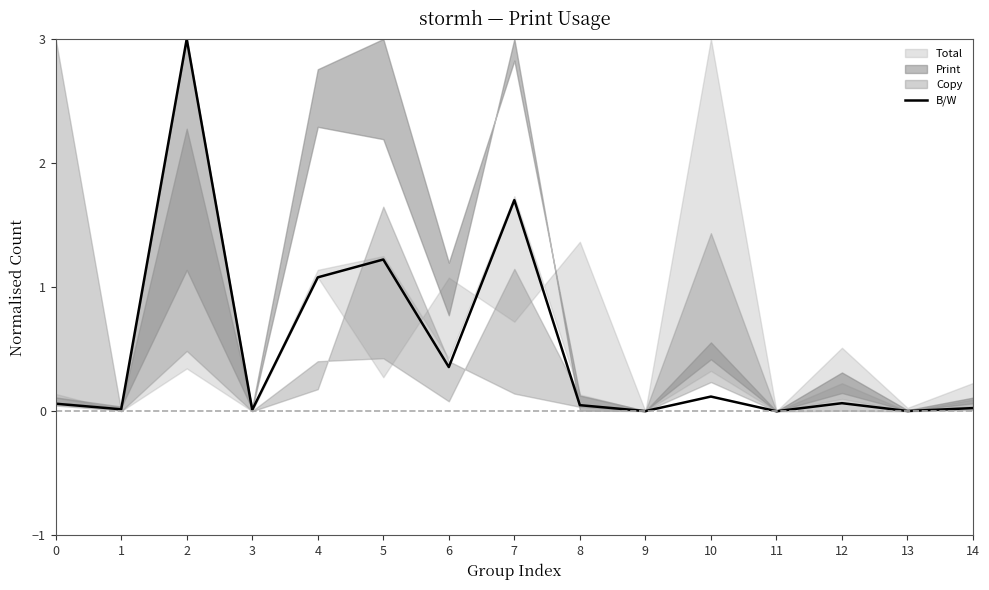

Where is the data nearest to the value 1?

4